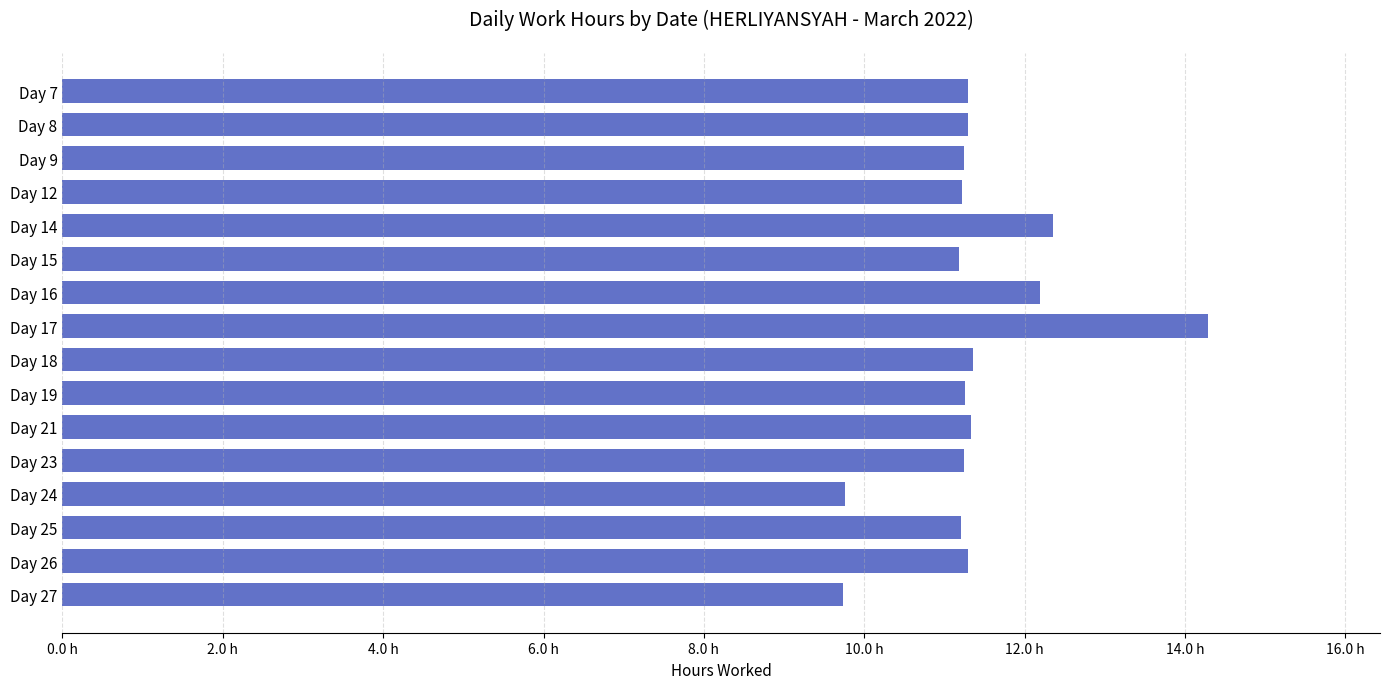

Does the chart contain any negative values?

No